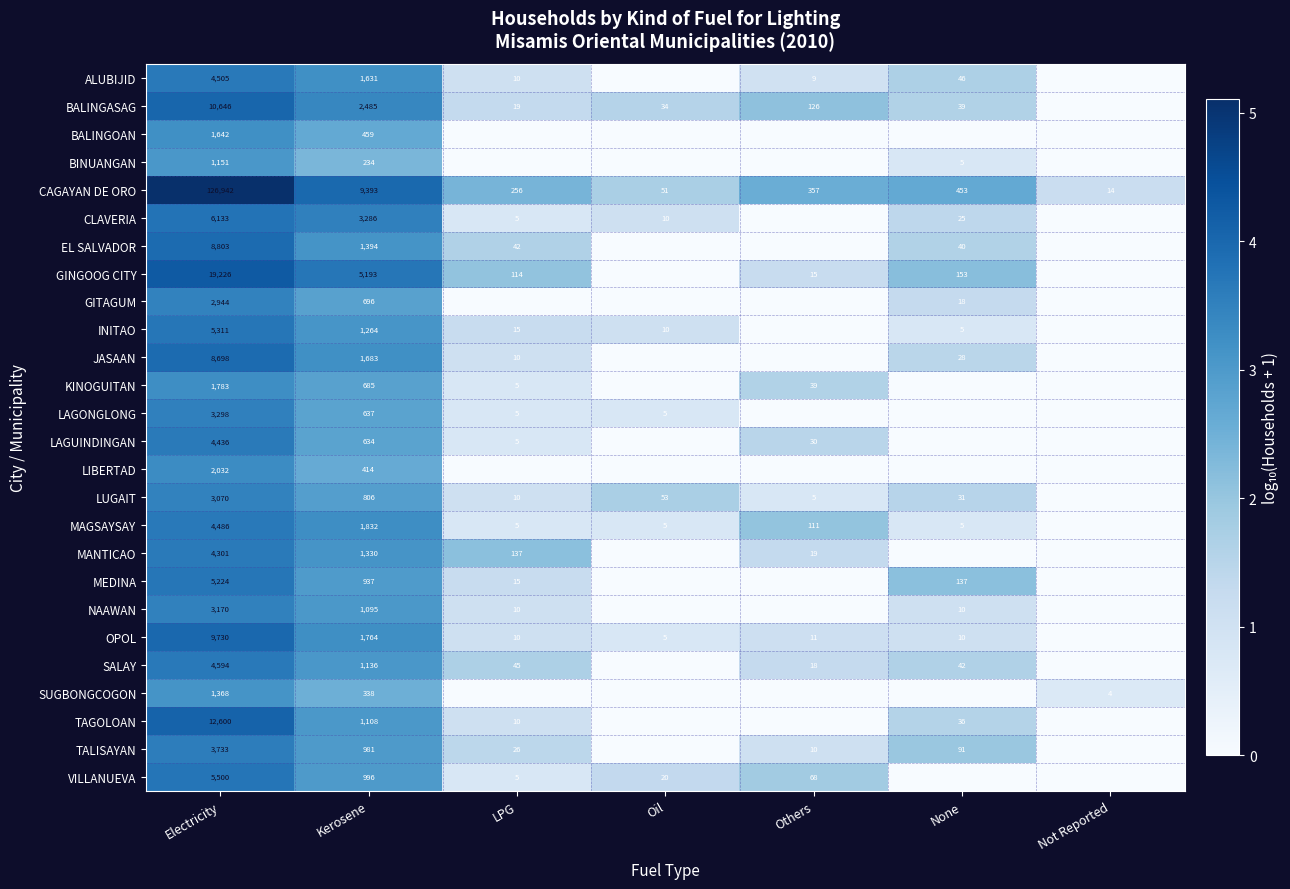

At how many categories does at least one series exceed 1?

7